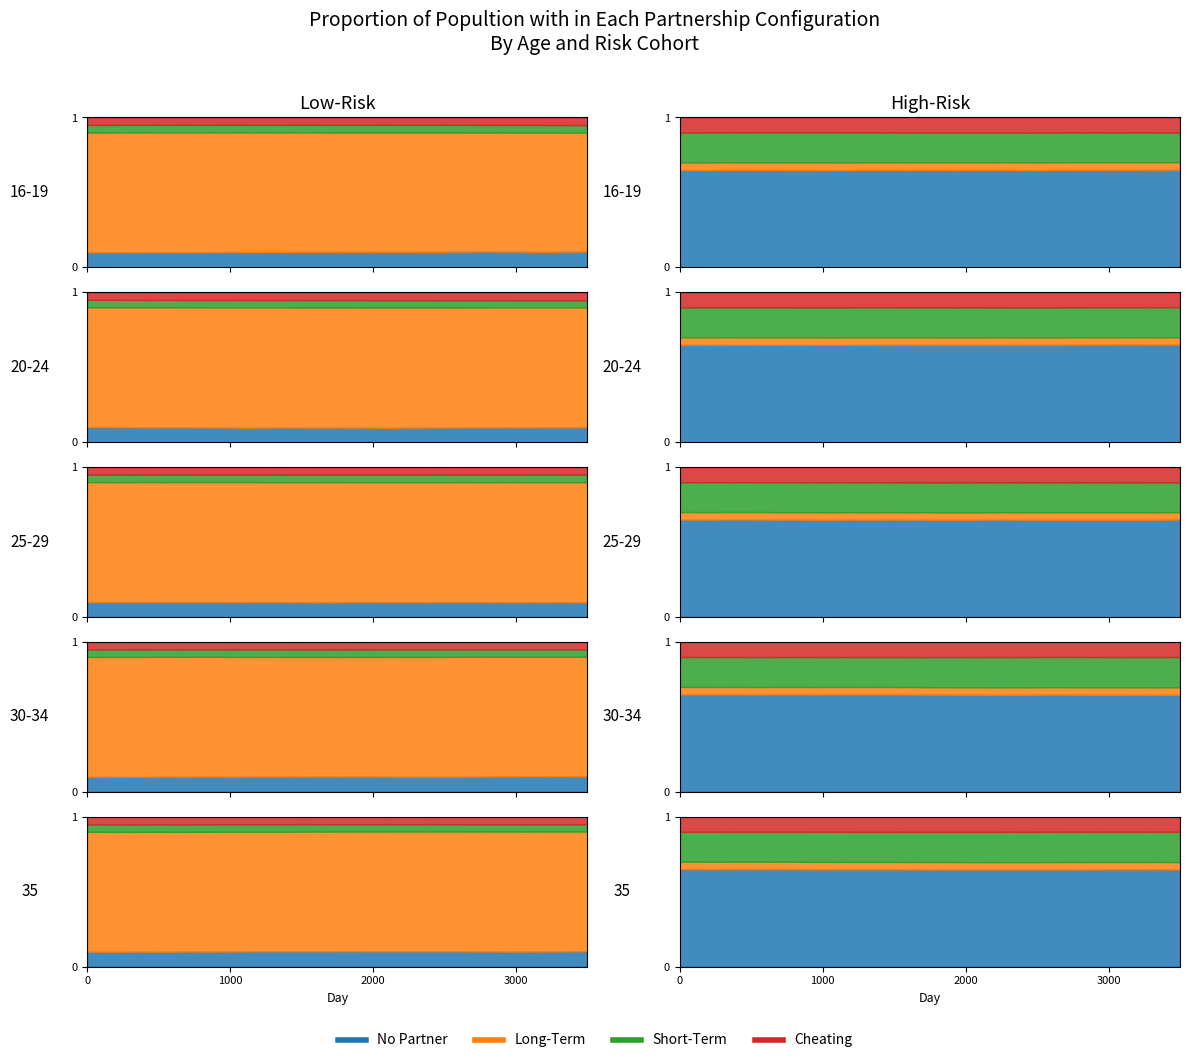

Count the number of data series in this chart.

4